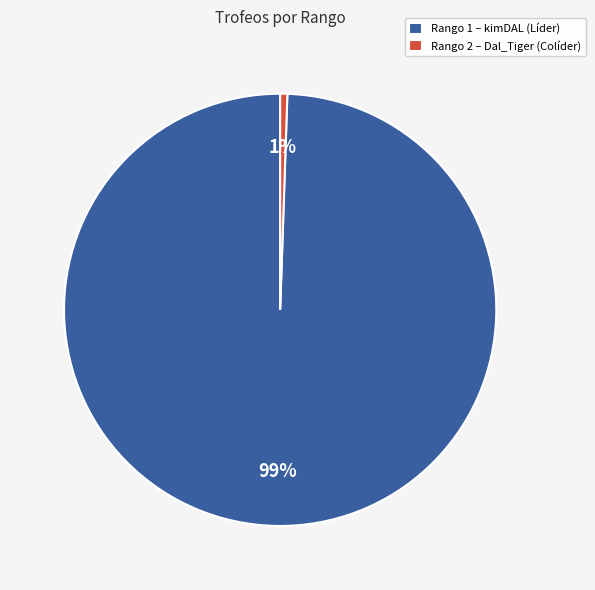

Is there any slice that represents more than half of the pie?

Yes